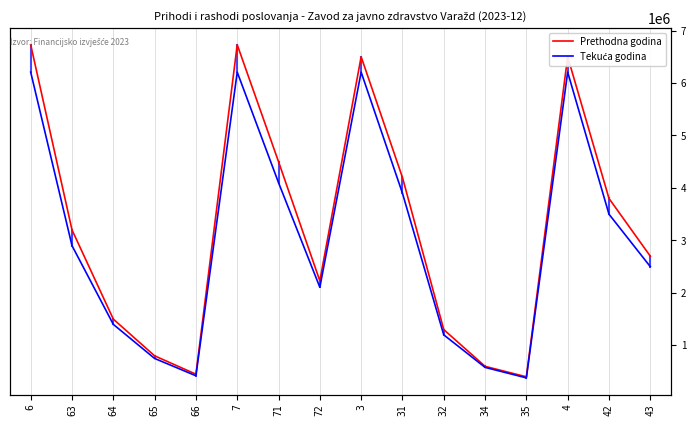

True or false: Prethodna godina and Tekuća godina cross at least once.

False